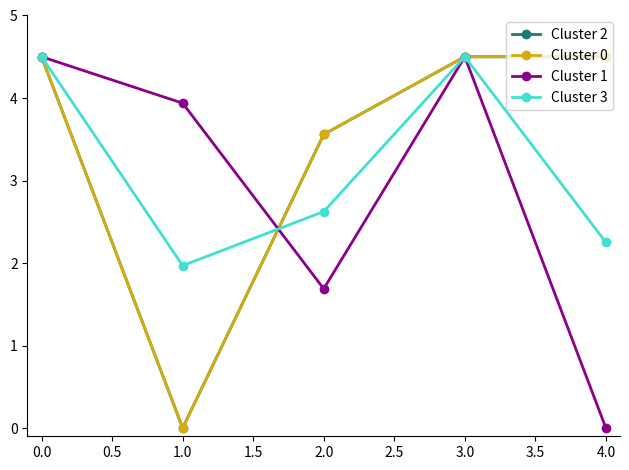

True or false: Cluster 1 and Cluster 2 cross at least once.

True